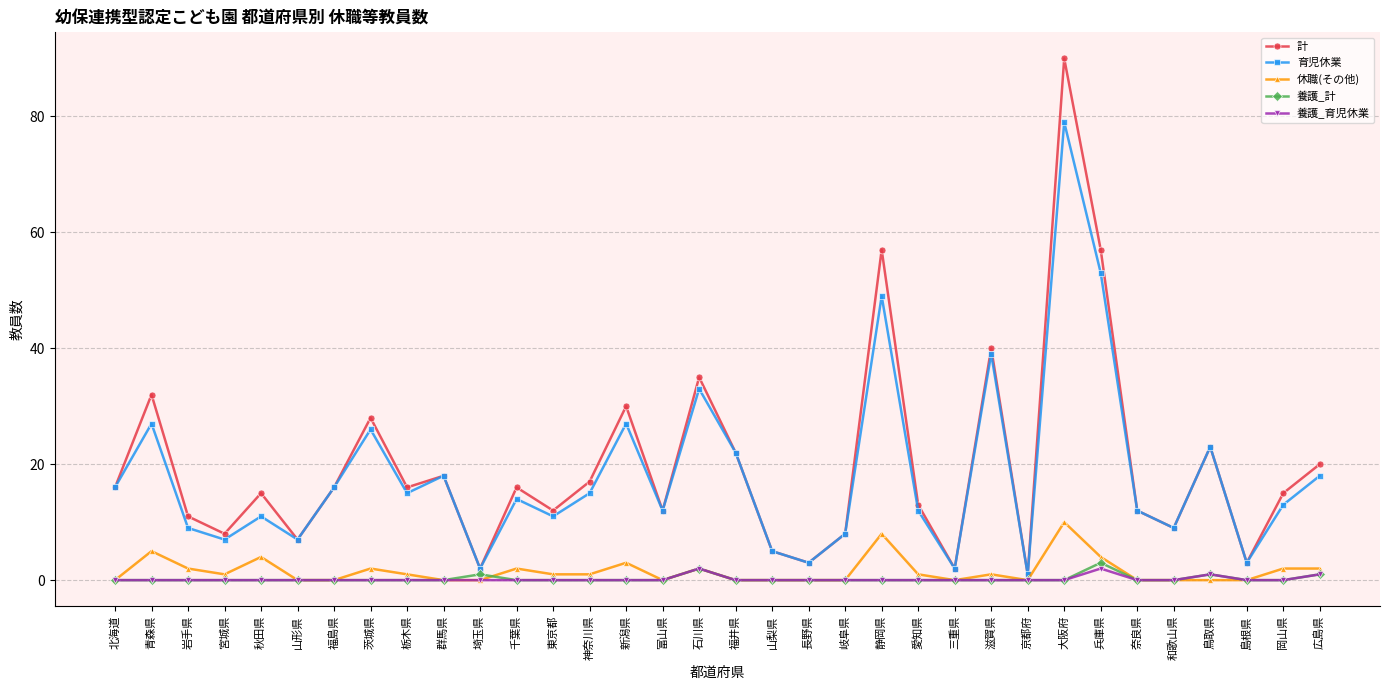

At which label is 休職(その他) closest to 5?

青森県